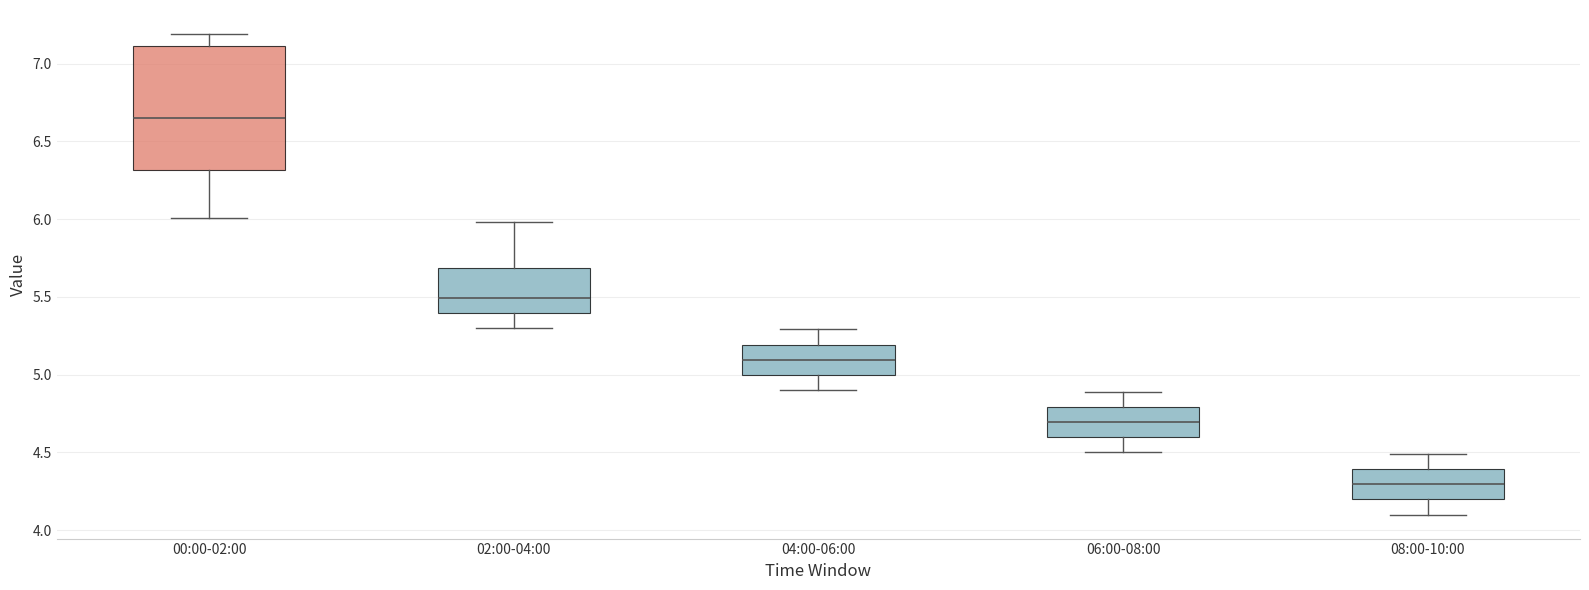

Reading left to right, transcribe this box plot: for each box, give where its median line is, the range the box spans, and where its two whiskers end, as read against the y-axis. The values are not printed on the chart, so give them approximately, as read against the axis.

00:00-02:00: median 6.65, box 6.30 to 7.10, whiskers 6.00 to 7.20
02:00-04:00: median 5.50, box 5.40 to 5.70, whiskers 5.30 to 6.00
04:00-06:00: median 5.10, box 5.00 to 5.20, whiskers 4.90 to 5.30
06:00-08:00: median 4.70, box 4.60 to 4.80, whiskers 4.50 to 4.90
08:00-10:00: median 4.30, box 4.20 to 4.40, whiskers 4.10 to 4.50